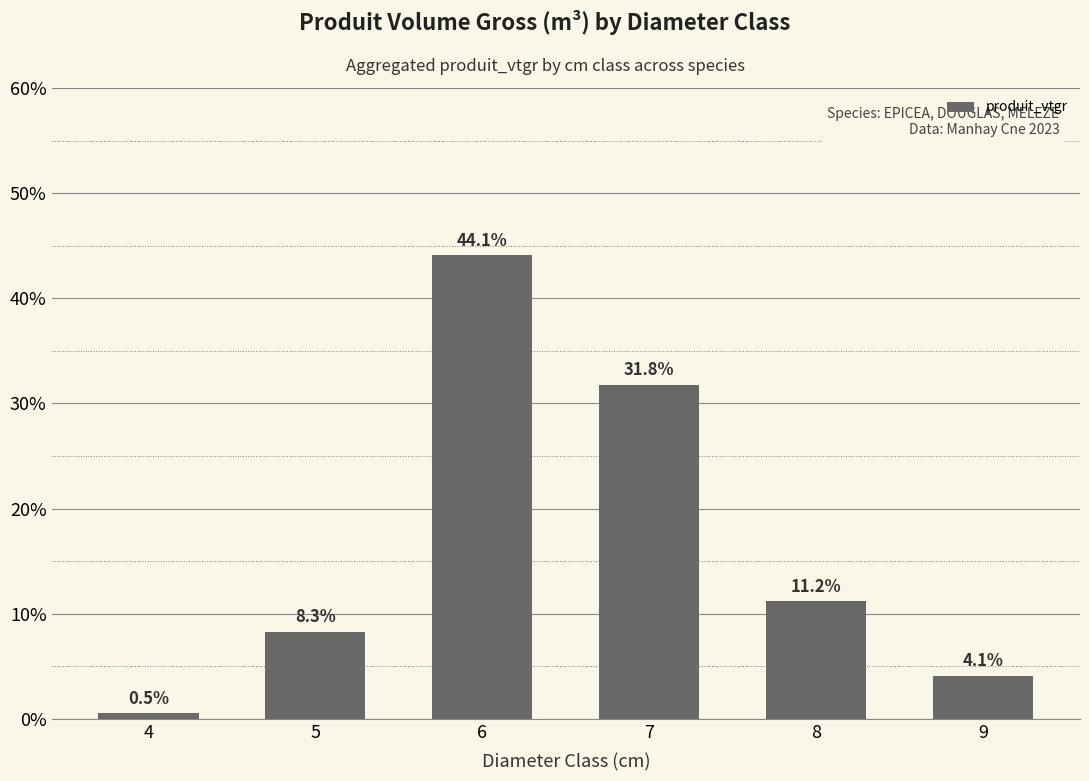

Reading left to right, what are all the values shown in this chart?

4=0.0	5=0.1	6=0.4	7=0.3	8=0.1	9=0.0